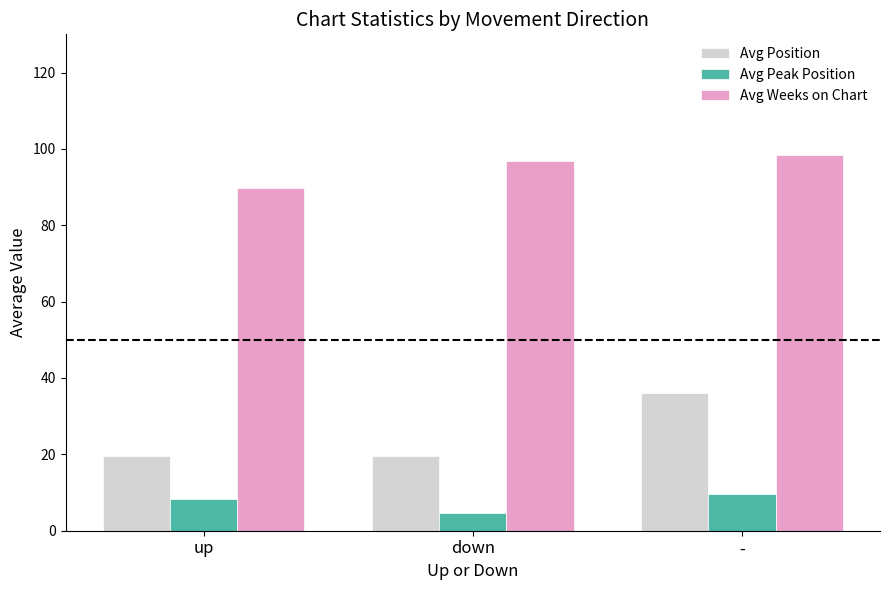

Does the chart contain stacked bars?

No